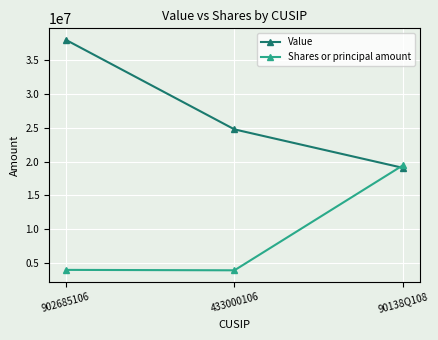

What are all the series names shown in the legend?

Value, Shares or principal amount